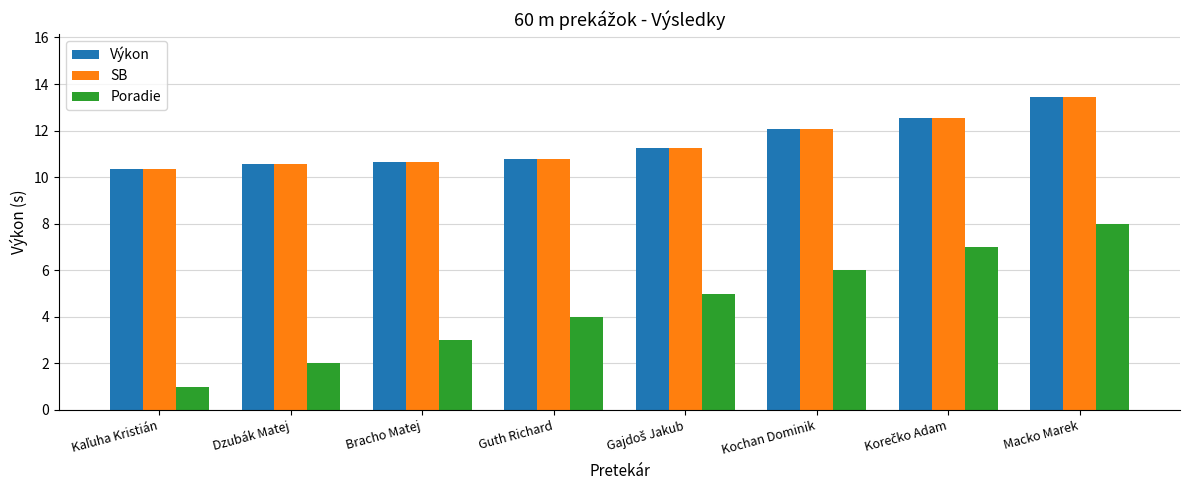

The Výkon series shows 5.7 at Dzubák Matej. True or false?

False